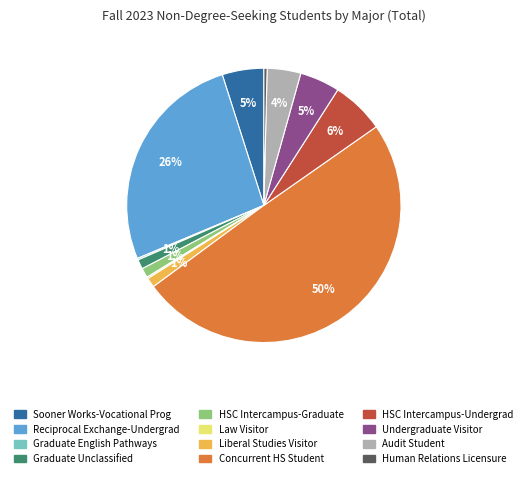

What is the ratio of the value at Graduate Unclassified to the value at Human Relations Licensure?

3.0